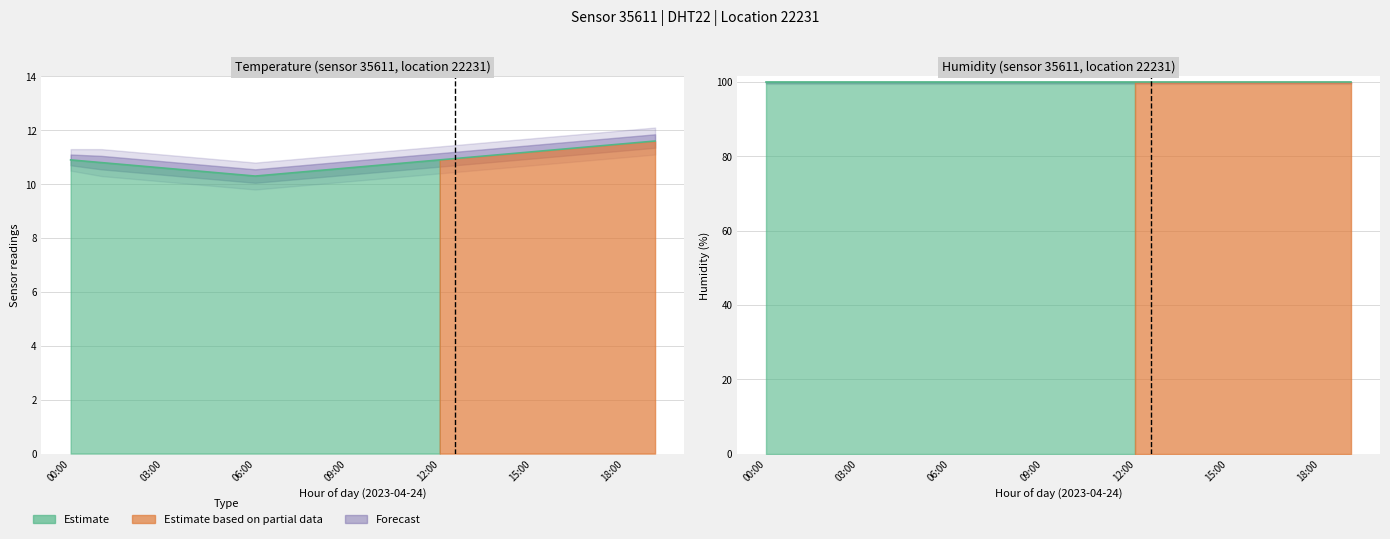

What position from the right is 10:00?

10